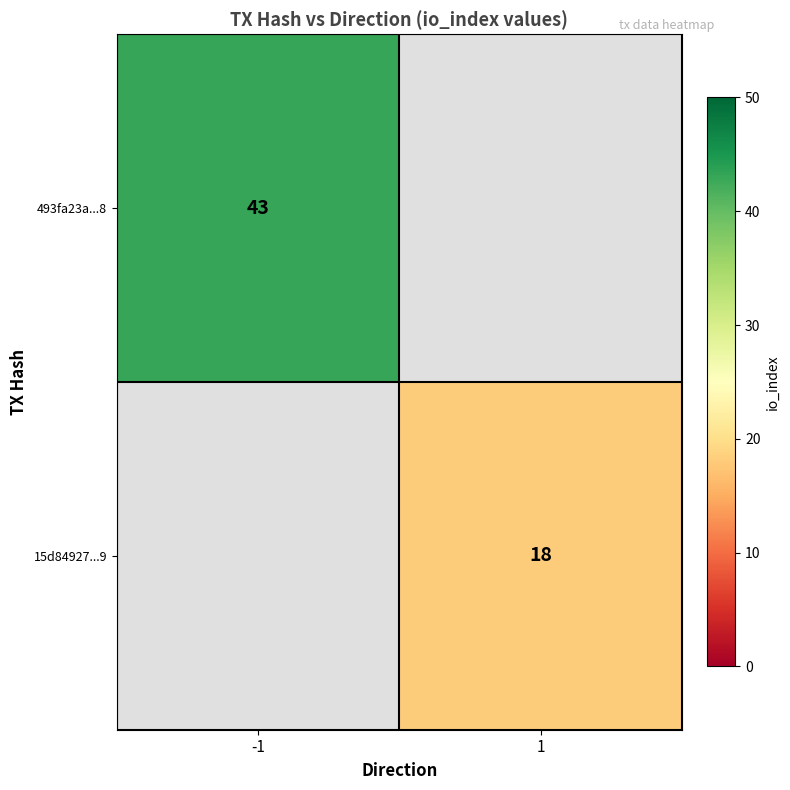

True or false: 15d84927...9 has a value of 29.8 at 1.

False